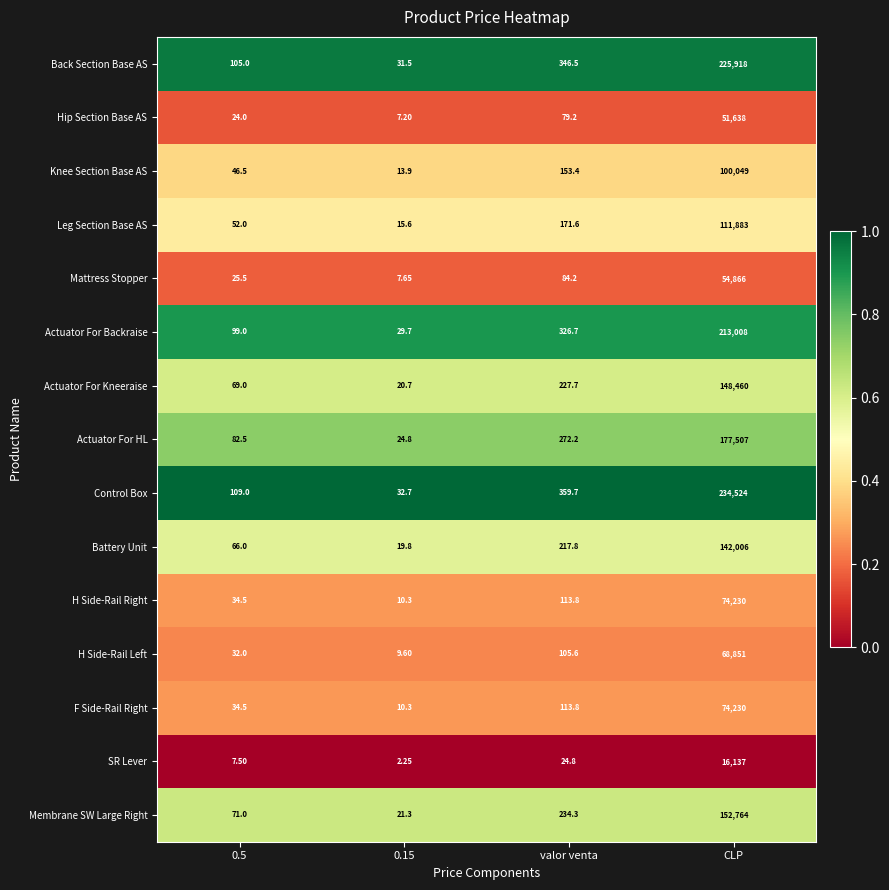

Which category has the highest value in the Actuator For HL series?

CLP